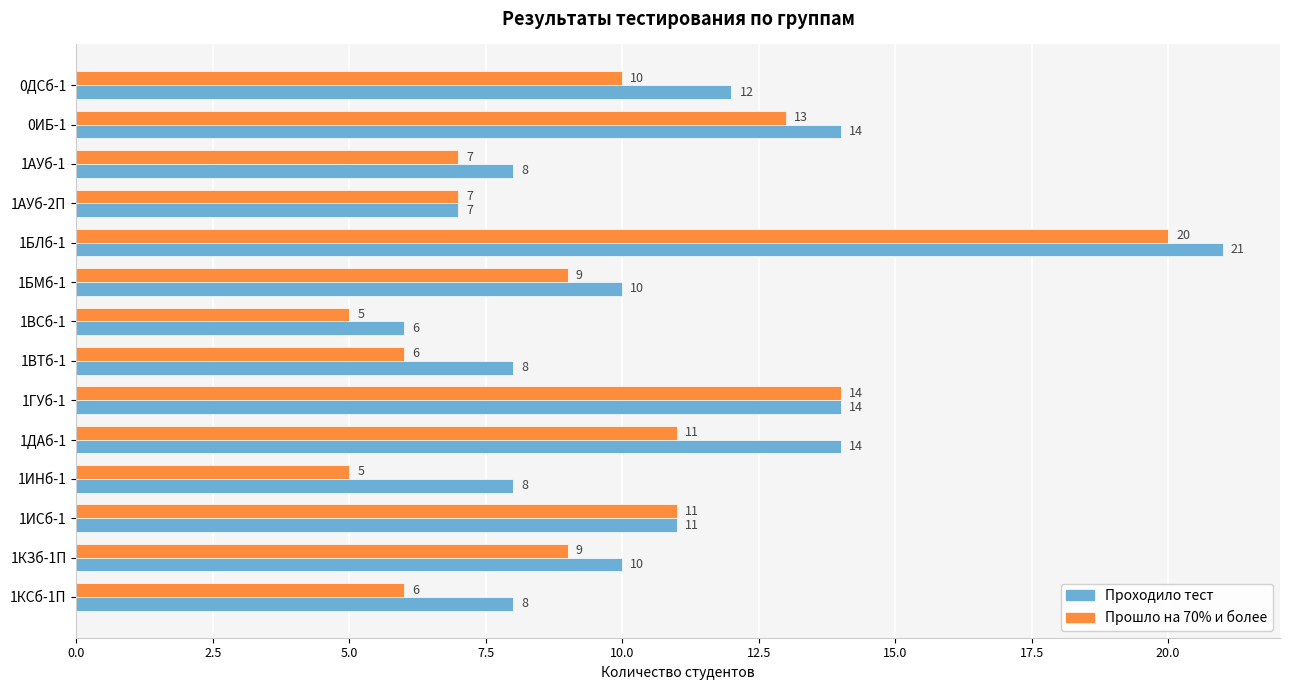

What is the highest value of the Проходило тест series?

21